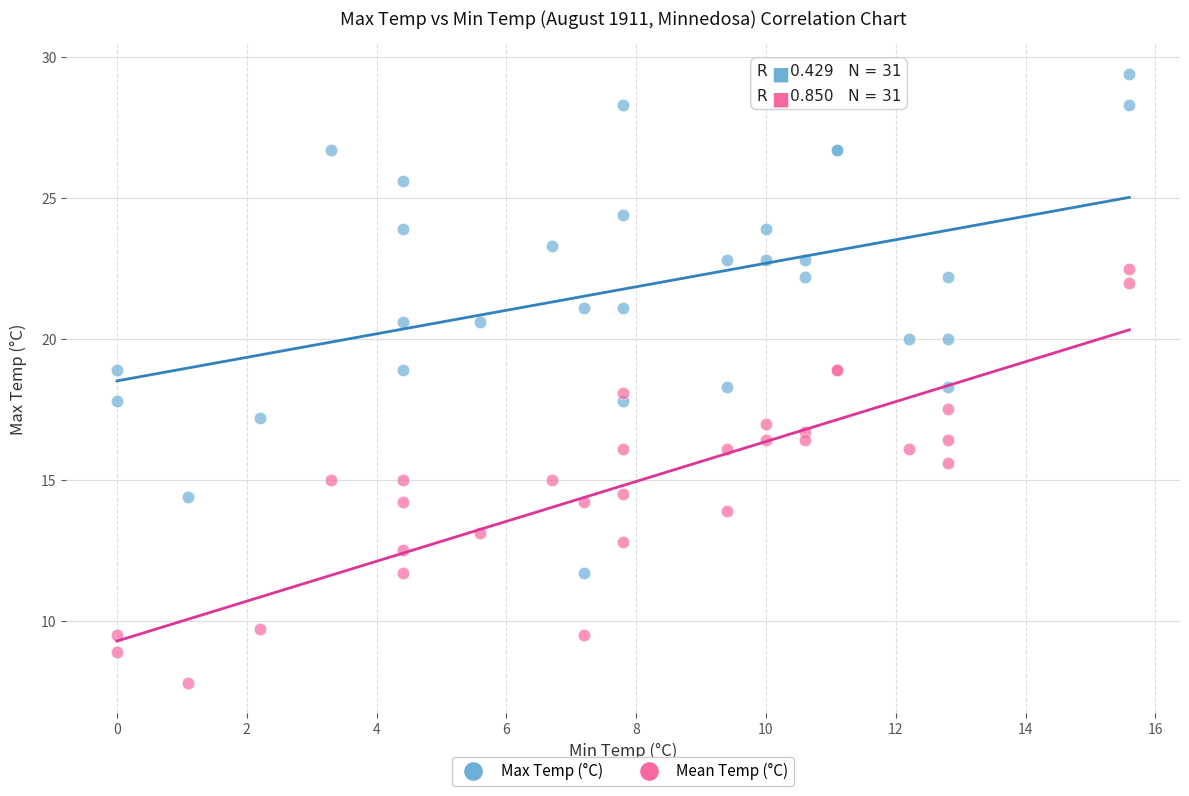

Which series has the largest Y range (max minus min)?

Max Temp (°C)